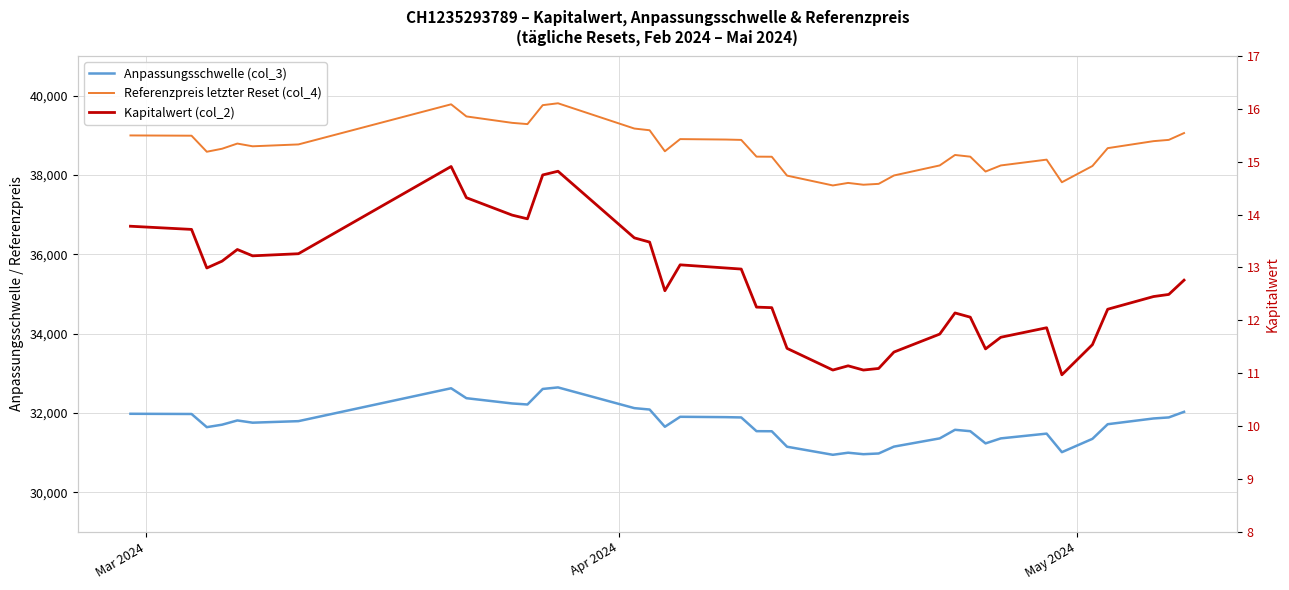

What are all the series names shown in the legend?

Anpassungsschwelle (col_3), Referenzpreis letzter Reset (col_4), Kapitalwert (col_2)